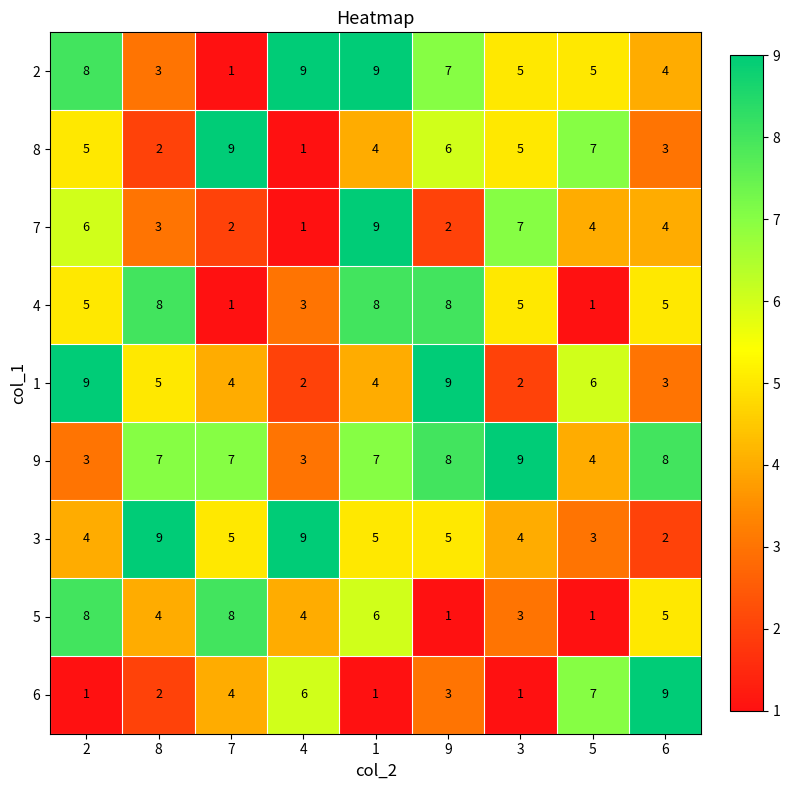

Count the number of categories in the chart.

9